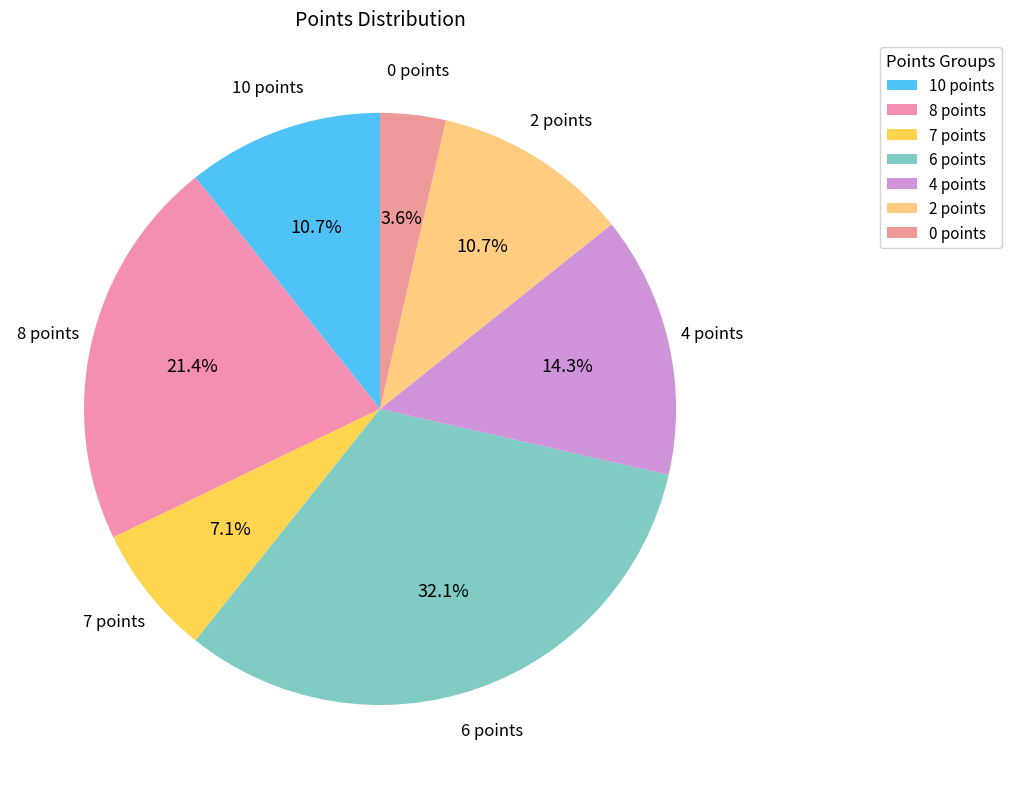

To the nearest percent, what is the difference between the 6 points and 2 points slice percentages?

21%